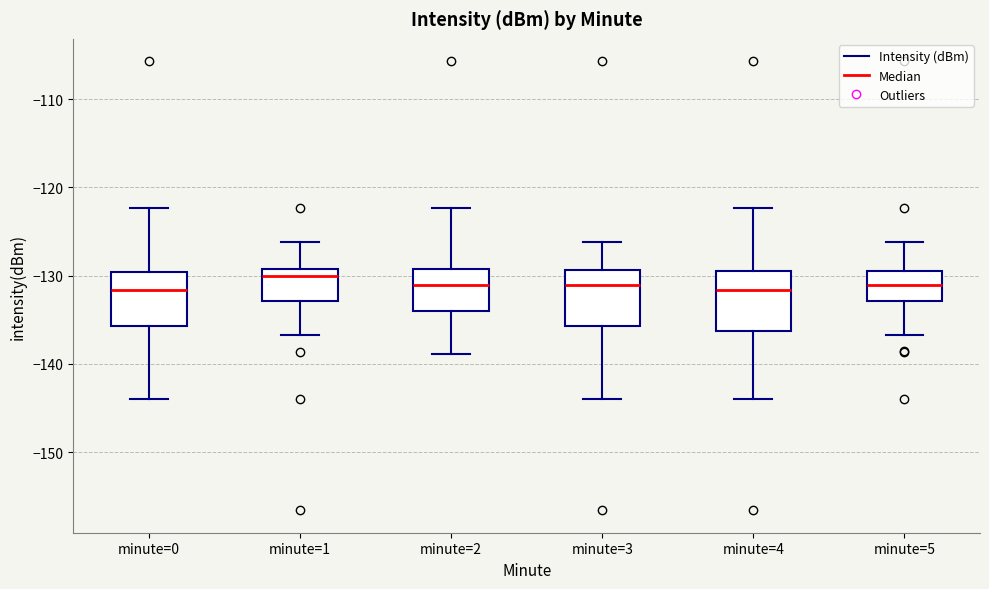

Reading left to right, transcribe this box plot: for each box, give where its median line is, the range the box spans, and where its two whiskers end, as read against the y-axis. The values are not printed on the chart, so give them approximately, as read against the axis.

minute=0: median -132, box -136 to -130, whiskers -144 to -122
minute=1: median -130, box -133 to -129, whiskers -137 to -126
minute=2: median -131, box -134 to -129, whiskers -139 to -122
minute=3: median -131, box -136 to -129, whiskers -144 to -126
minute=4: median -132, box -136 to -129, whiskers -144 to -122
minute=5: median -131, box -133 to -129, whiskers -137 to -126